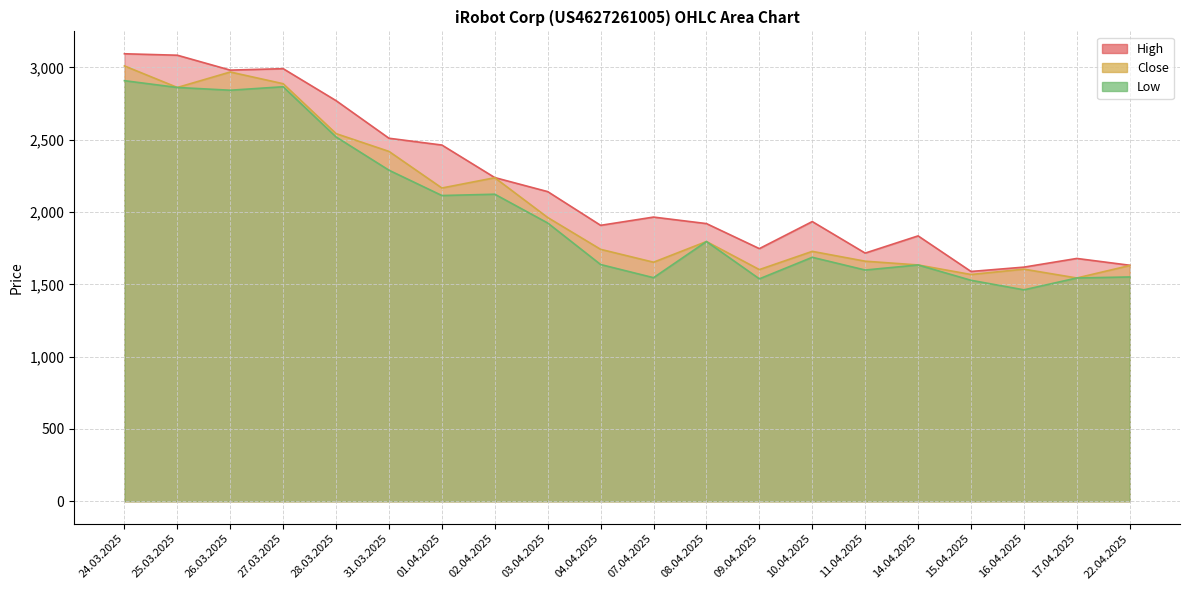

What is the label of the 13th point from the right?

02.04.2025